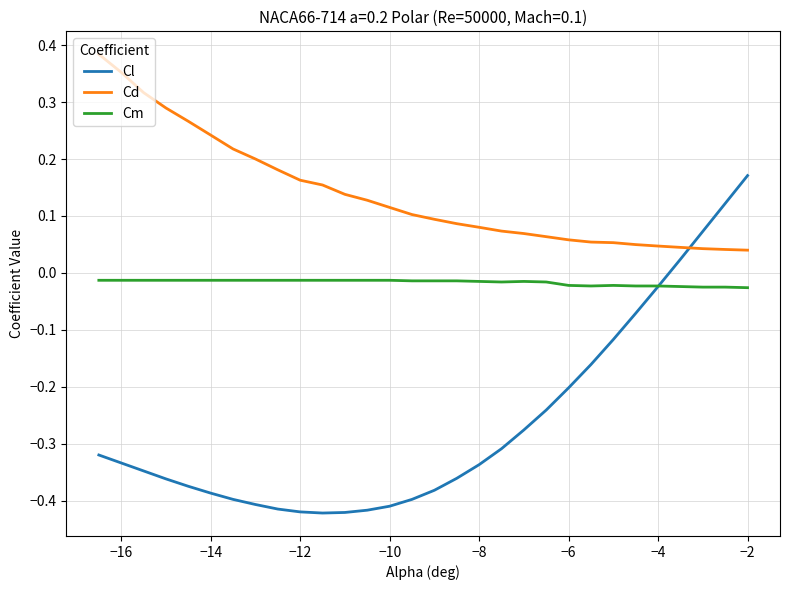

Which series has the largest total across all categories?

Cd